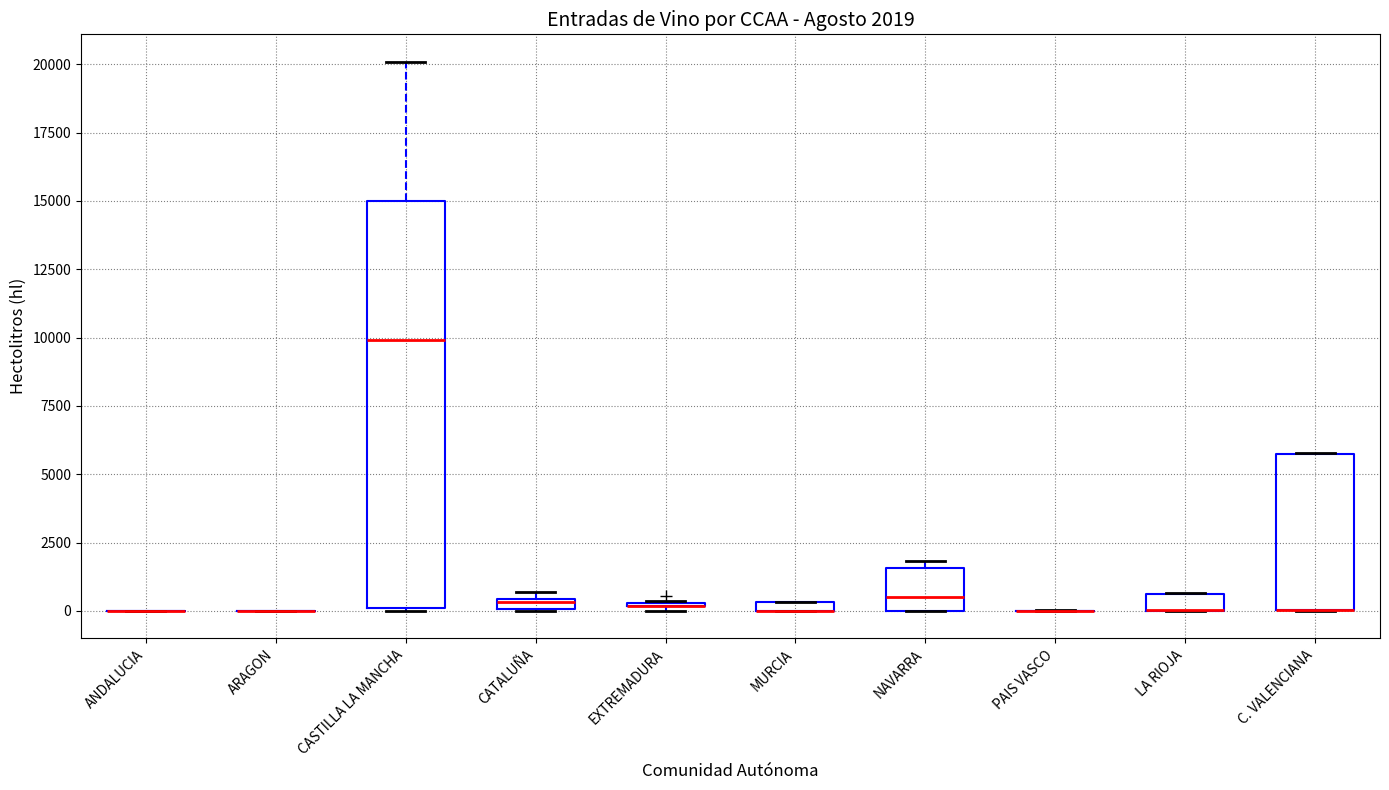

Which box is the tallest, from its lower edge to its upper edge?

CASTILLA LA MANCHA